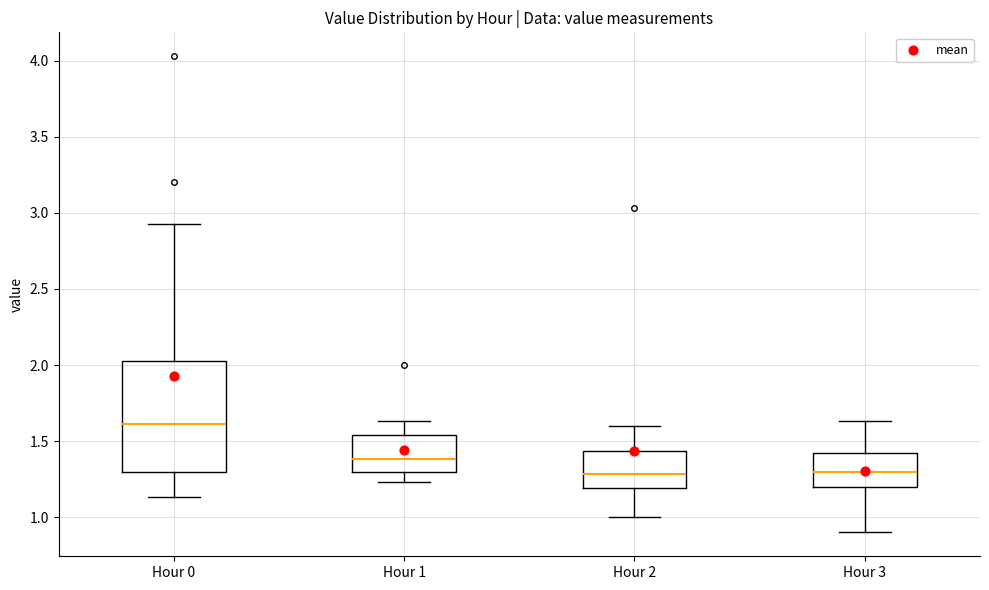

Where does the upper whisker of the box for Hour 2 end on the y-axis? The values are not printed on the chart, so give them approximately, as read against the axis.

1.60